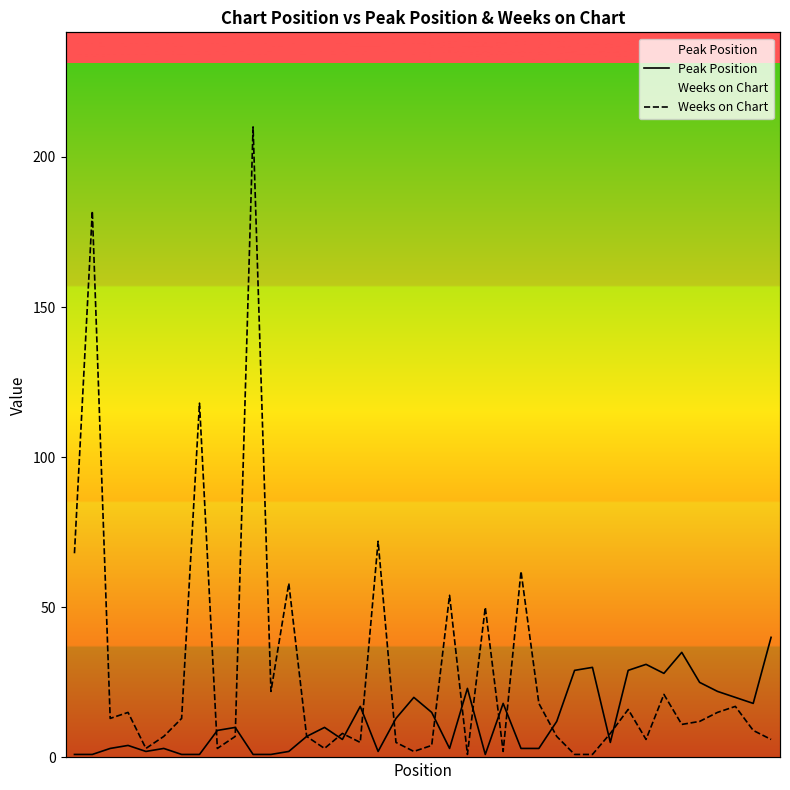

What is the sum of all Weeks on Chart values?

1142